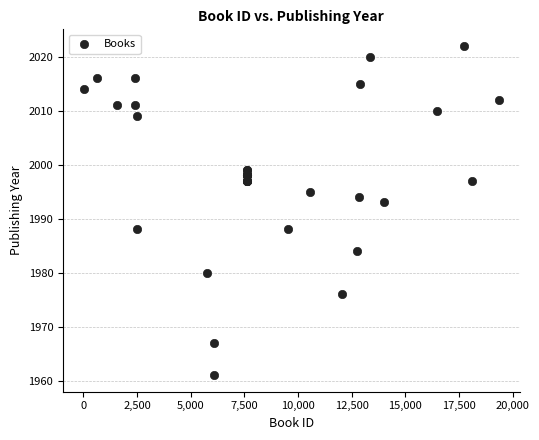

What Y value in the scatter plot is closest to 1991?

1993